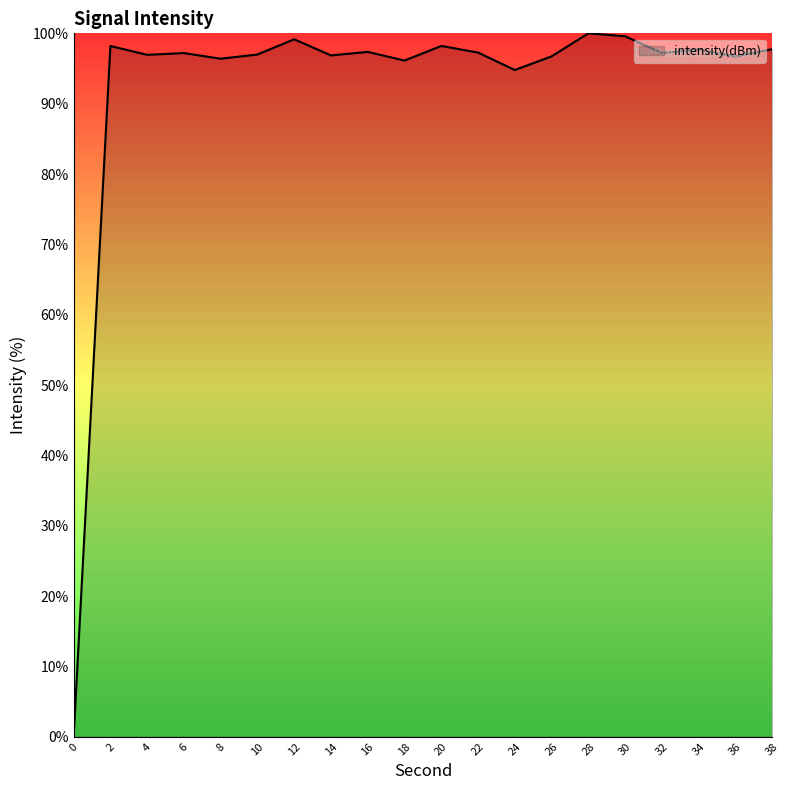

The value at 10 is 65.0. True or false?

False